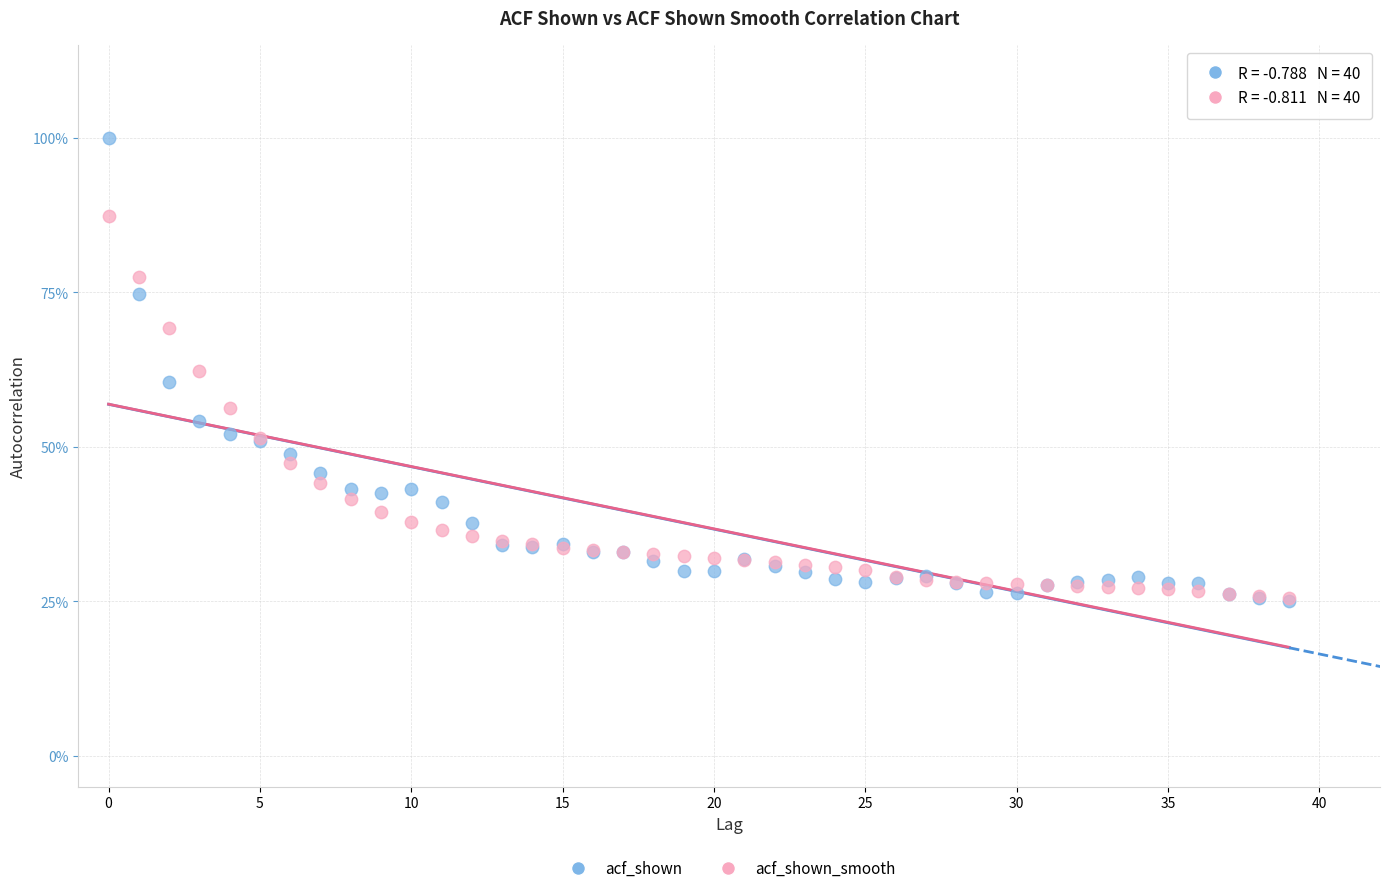

What are all the series names shown in the legend?

acf_shown, acf_shown_smooth